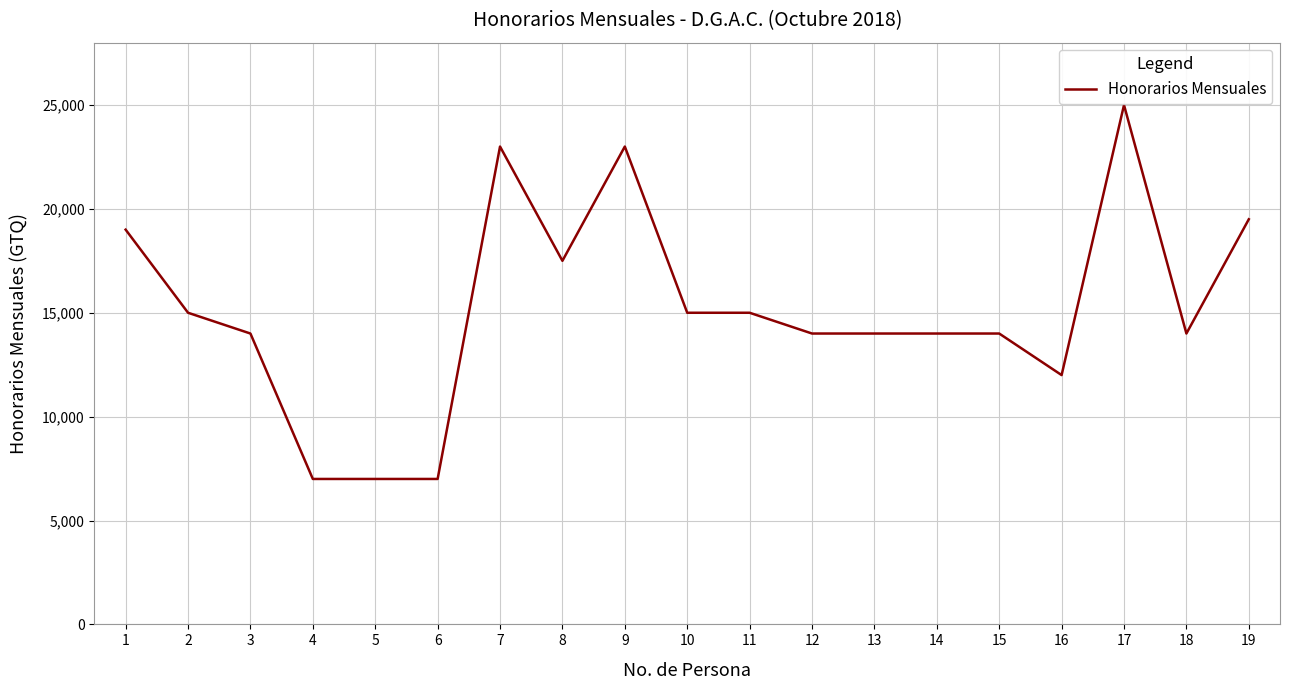

What is the difference between the values at 9 and 11?

8000